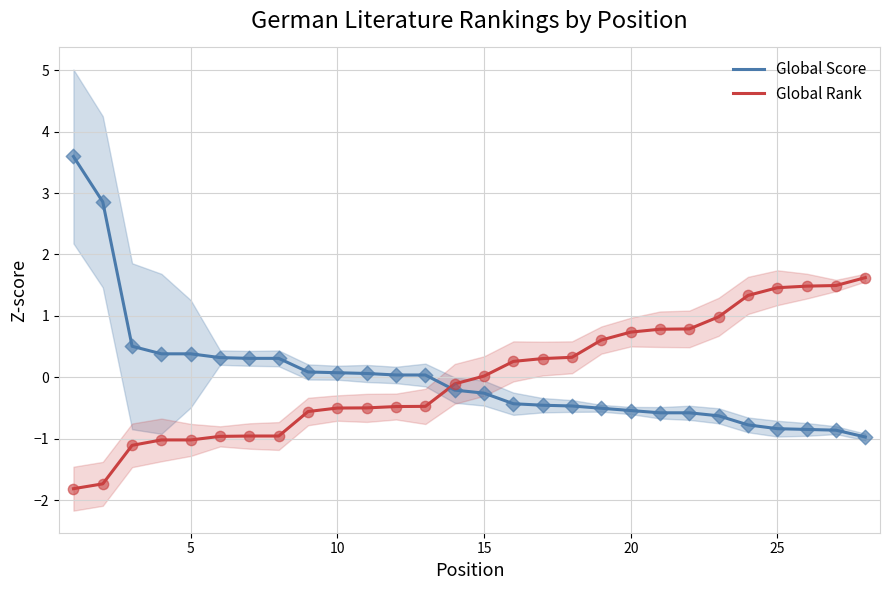

Which series contains the lowest Y value?

Global Rank